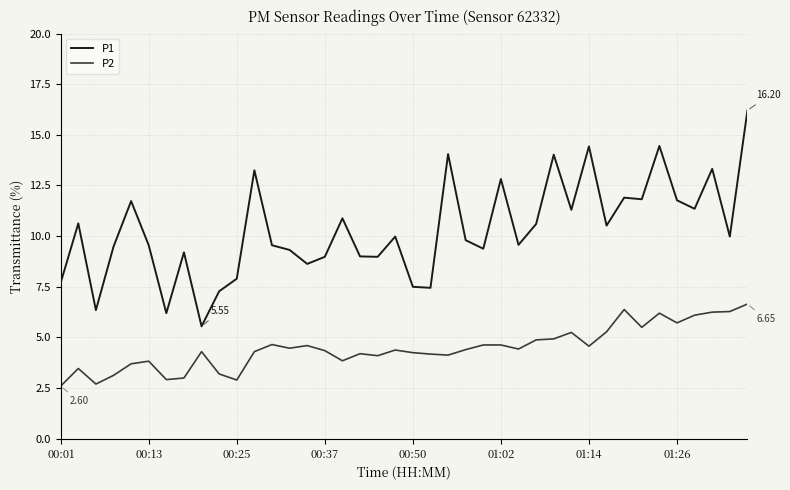

Which series has the largest total across all categories?

P1